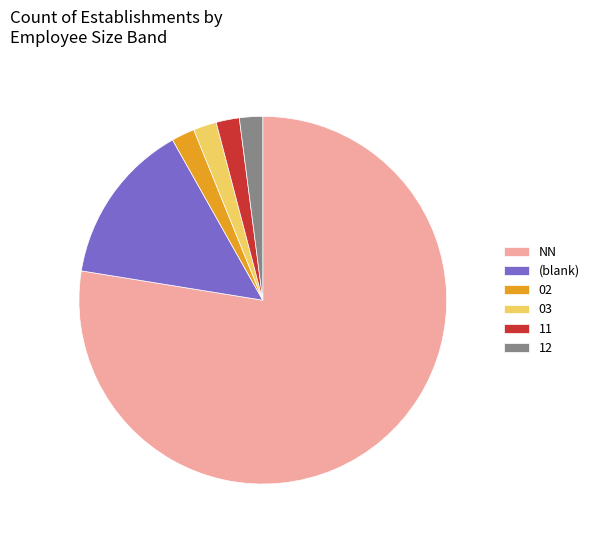

True or false: (blank) accounts for 14% of the total.

True